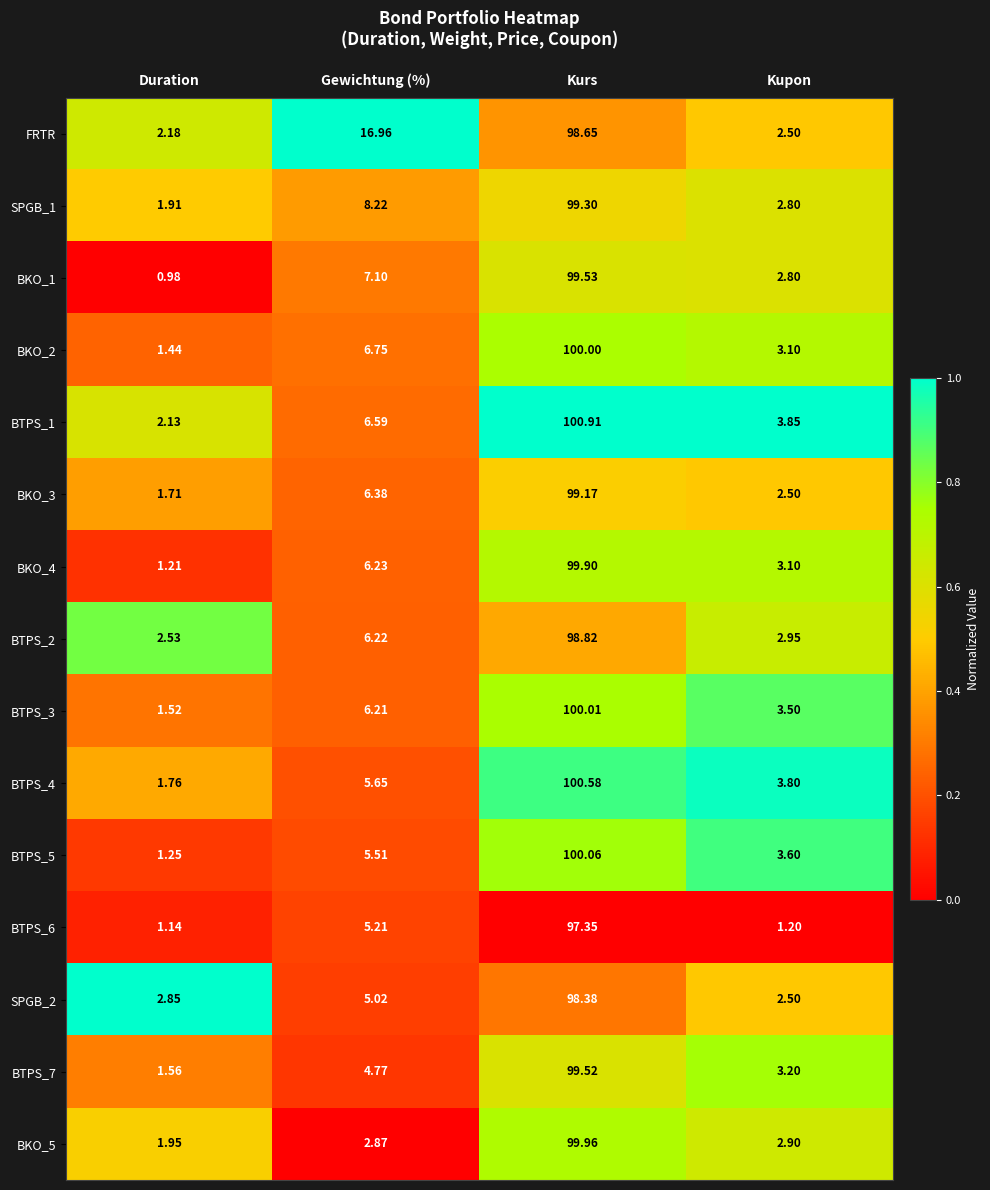

At which label does BTPS_4 reach its minimum?

Duration